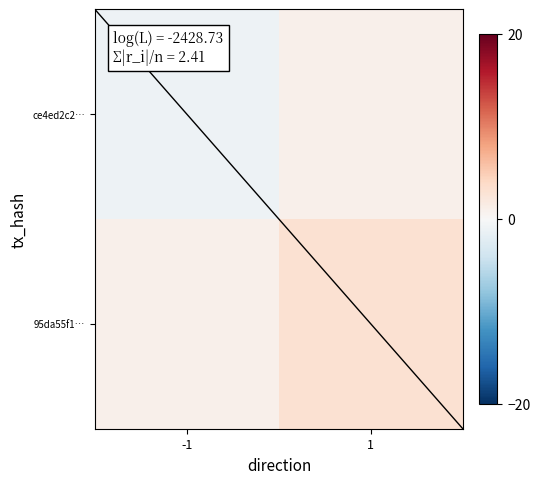

Between -1 and 1, which series saw the biggest shift?

ce4ed2c2…